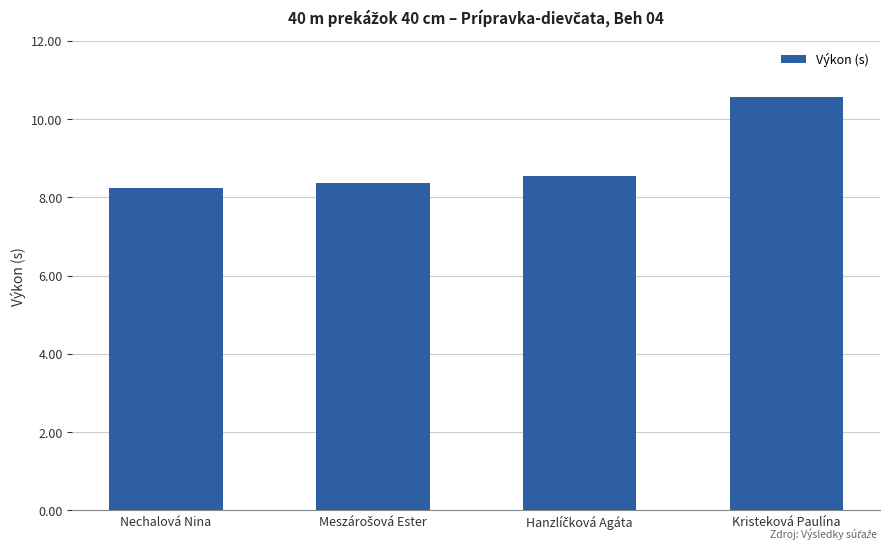

What is the label of the 1st bar from the left?

Nechalová Nina